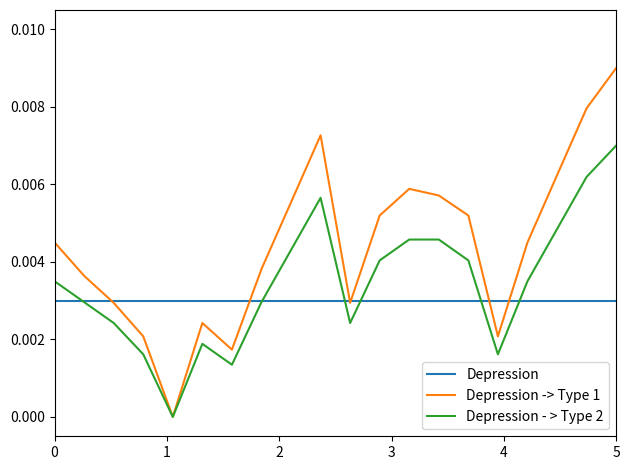

Does the chart display data point markers on the line(s)?

No